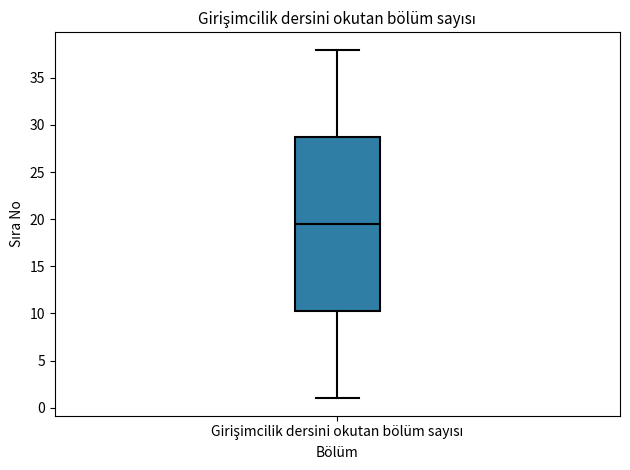

Read this box plot against the y-axis: the position of the median line, the range covered by the box, and the ends of both whiskers. The values are not printed on the chart, so give them approximately, as read against the axis.

median 19.5, box 10.5 to 29.0, whiskers 1.0 to 38.0